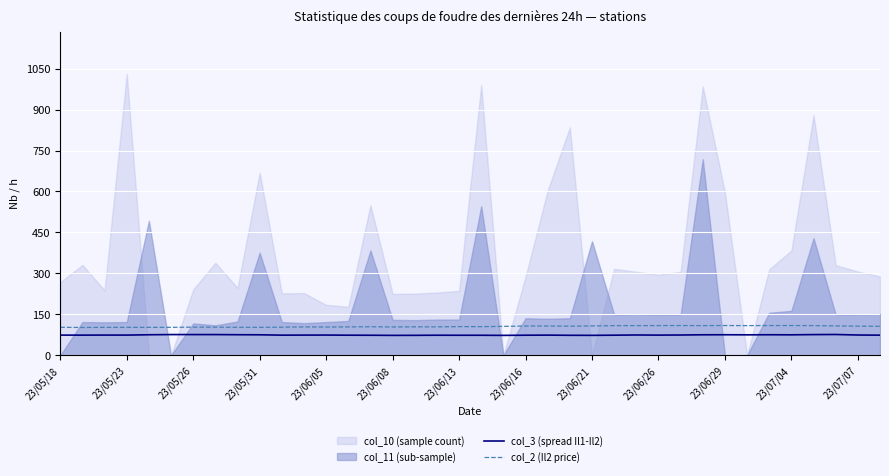

True or false: col_3 (spread Il1-Il2) has a value of 37.5 at 20.

False